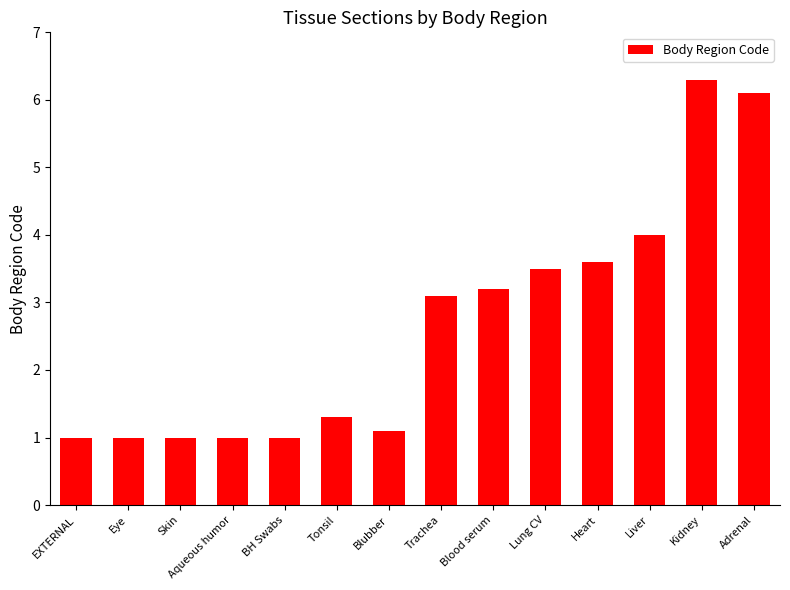

What is the change in value from EXTERNAL to Adrenal?

+5.1